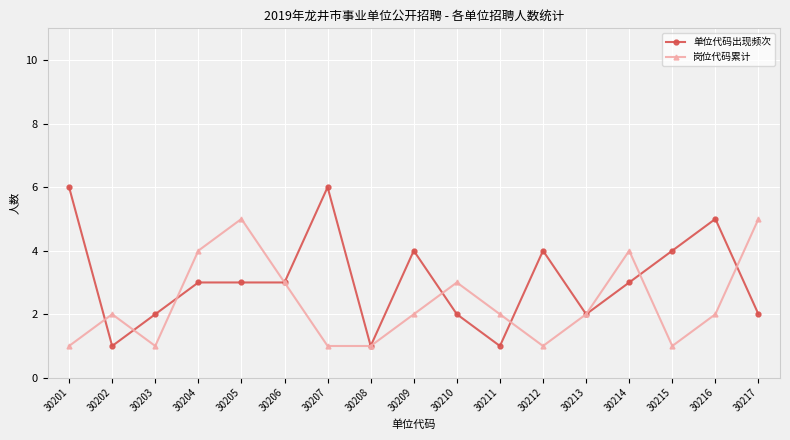

Which series has the largest range (max minus min)?

单位代码出现频次